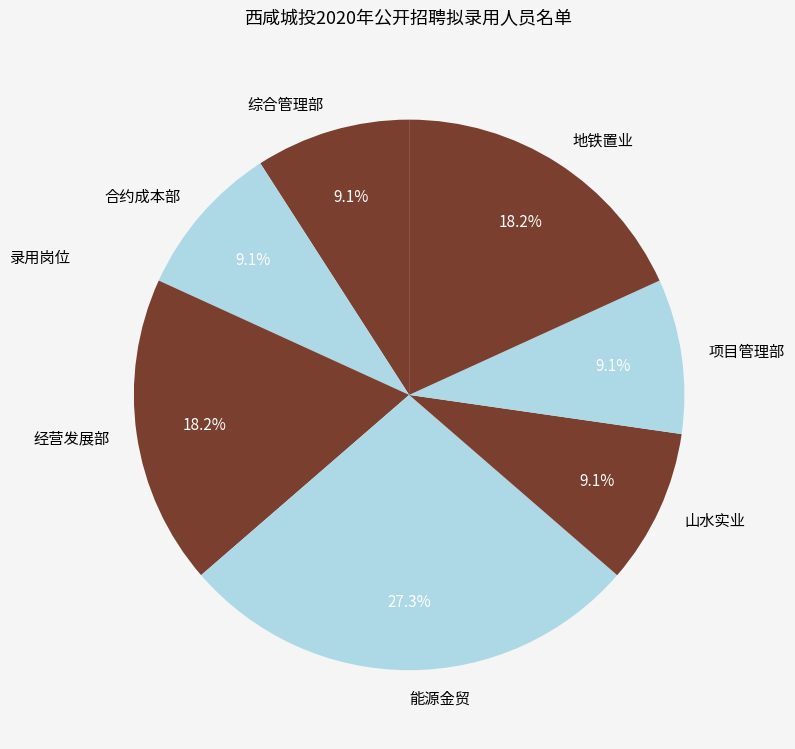

Is there any slice that represents more than half of the pie?

No